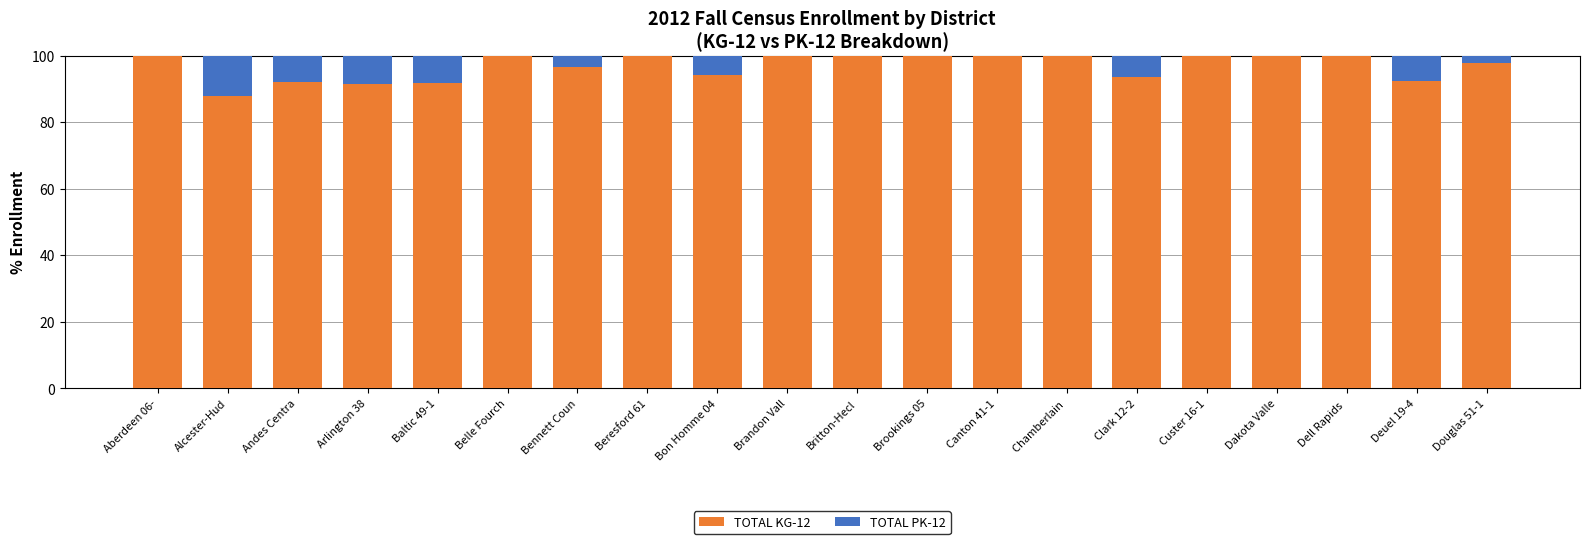

The value of TOTAL KG-12 at Deuel 19-4 is 56.3. True or false?

False